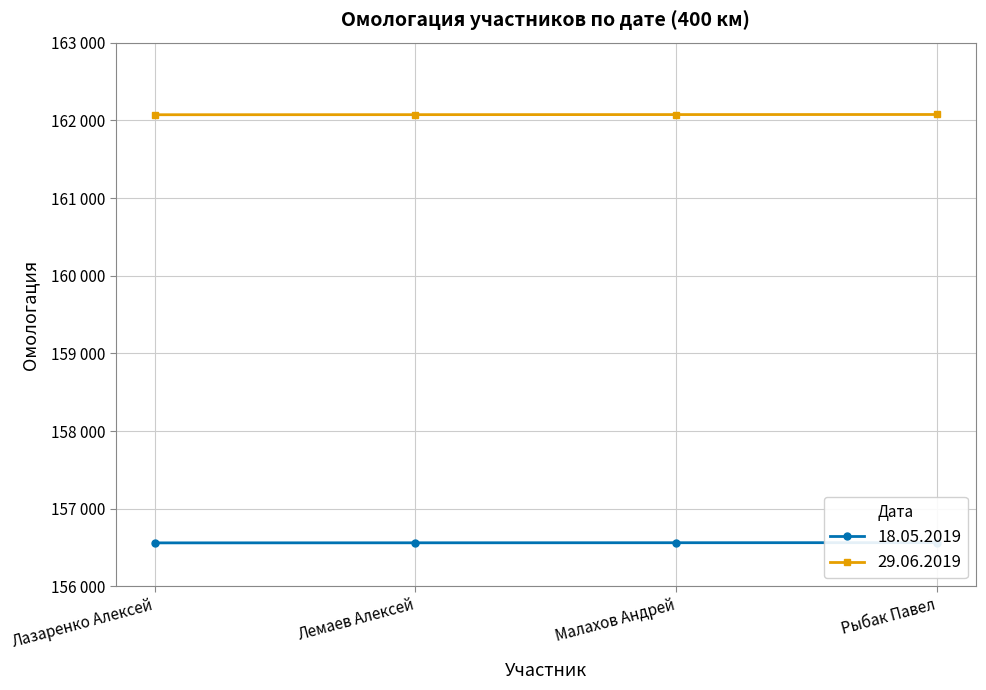

What position from the right is Лемаев Алексей?

3